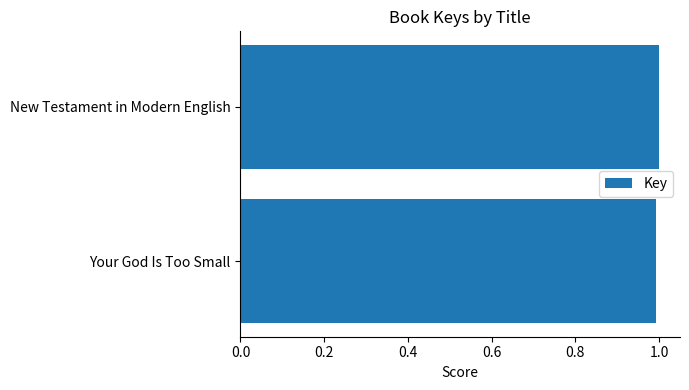

What is the average value?

1.0